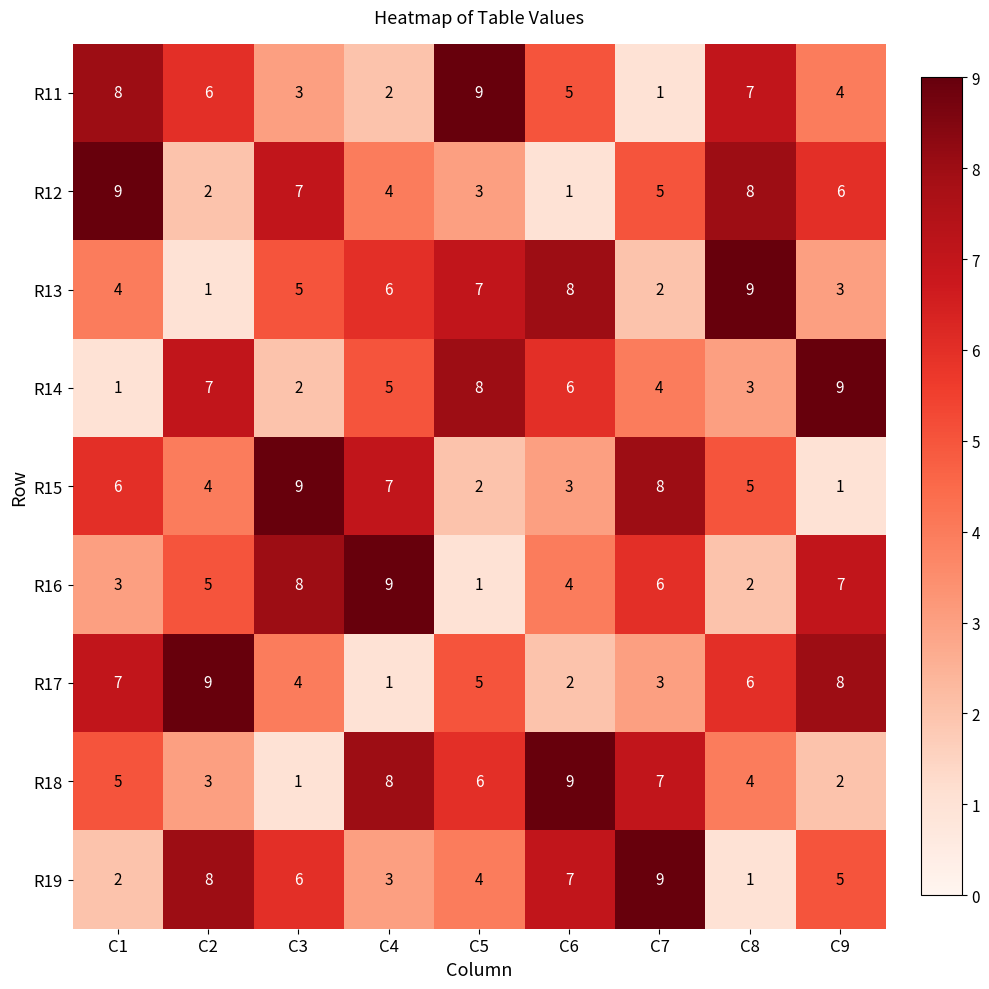

Rank the categories by R18 value from lowest to highest.

C3, C9, C2, C8, C1, C5, C7, C4, C6